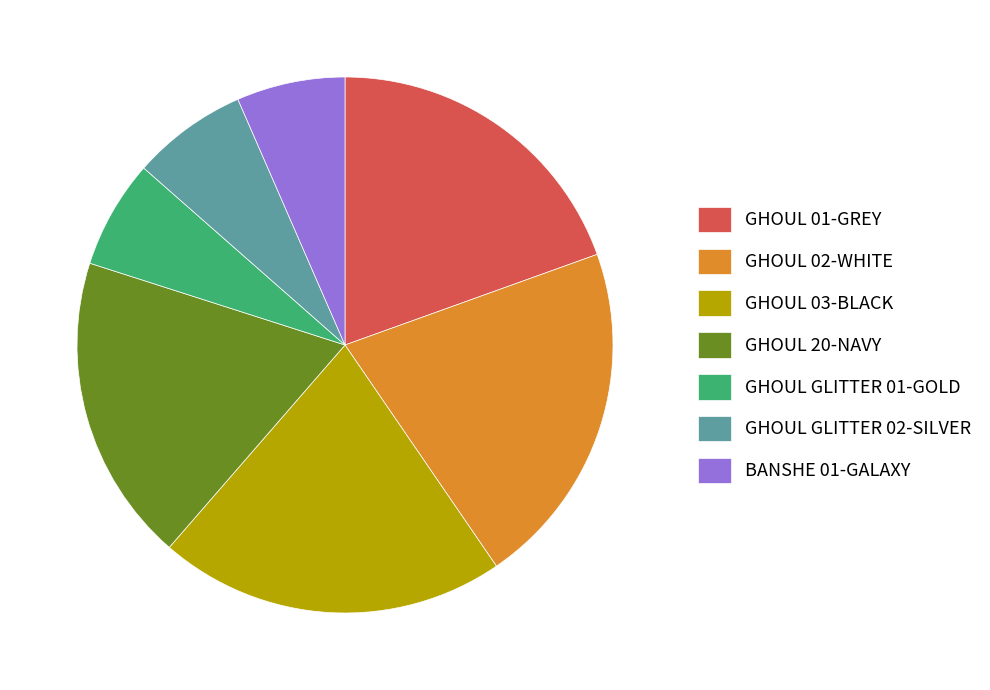

What is the ratio of the value at GHOUL 01-GREY to the value at GHOUL 02-WHITE?

0.9